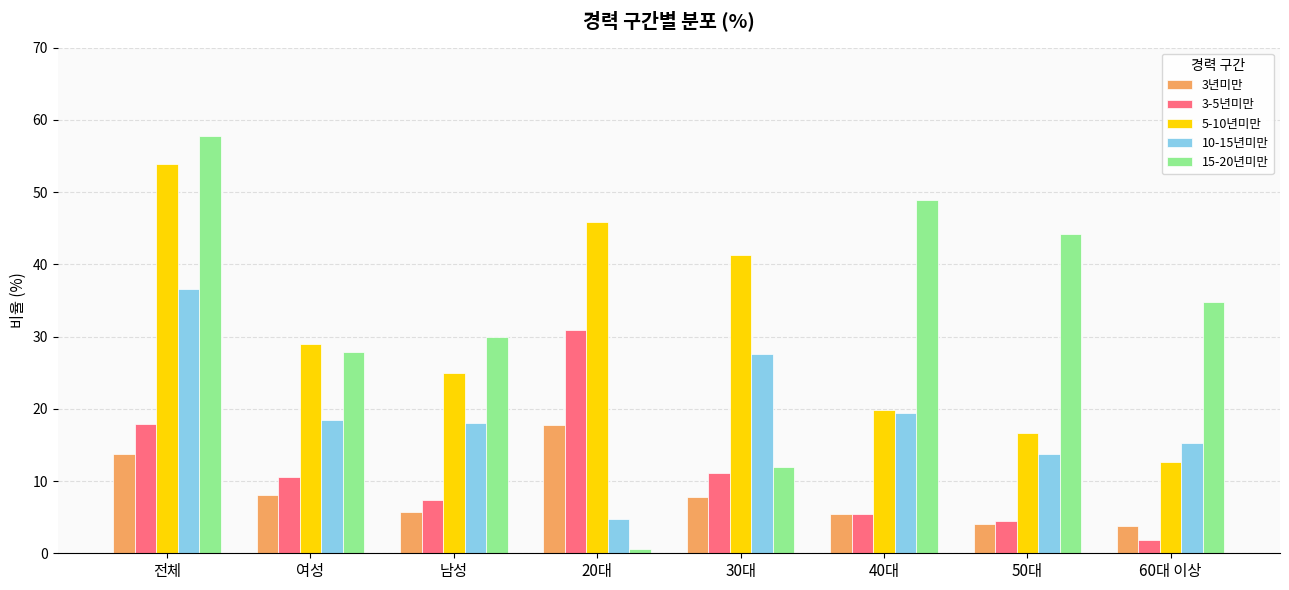

Which series has the largest total across all categories?

15-20년미만